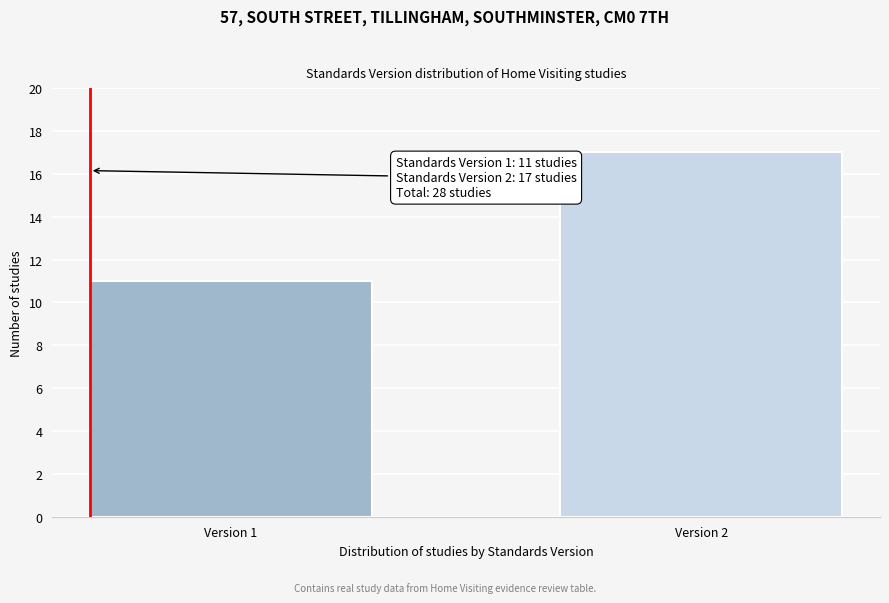

Reading right to left, transcribe all the data shown in this chart.

17	11